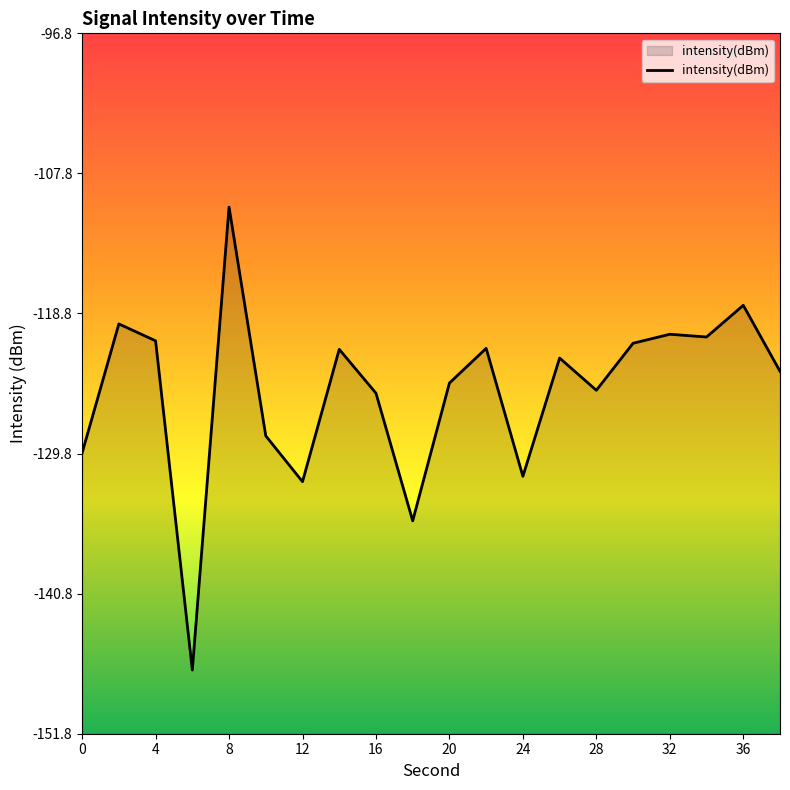

What is the change in value from 0 to 12?

-2.3